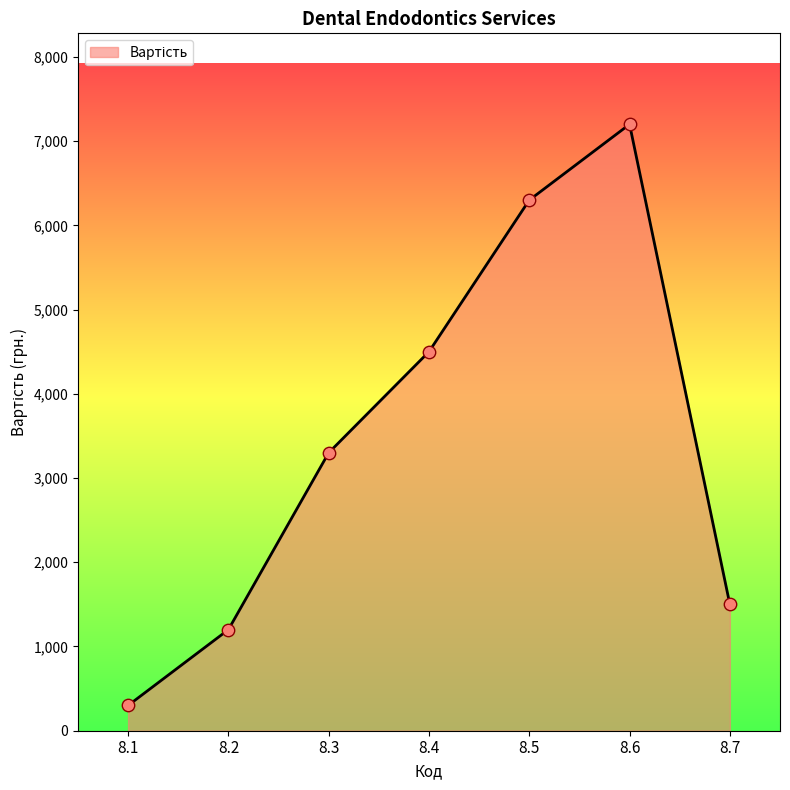

What is the change in value from 8.1 to 8.3?

+3000